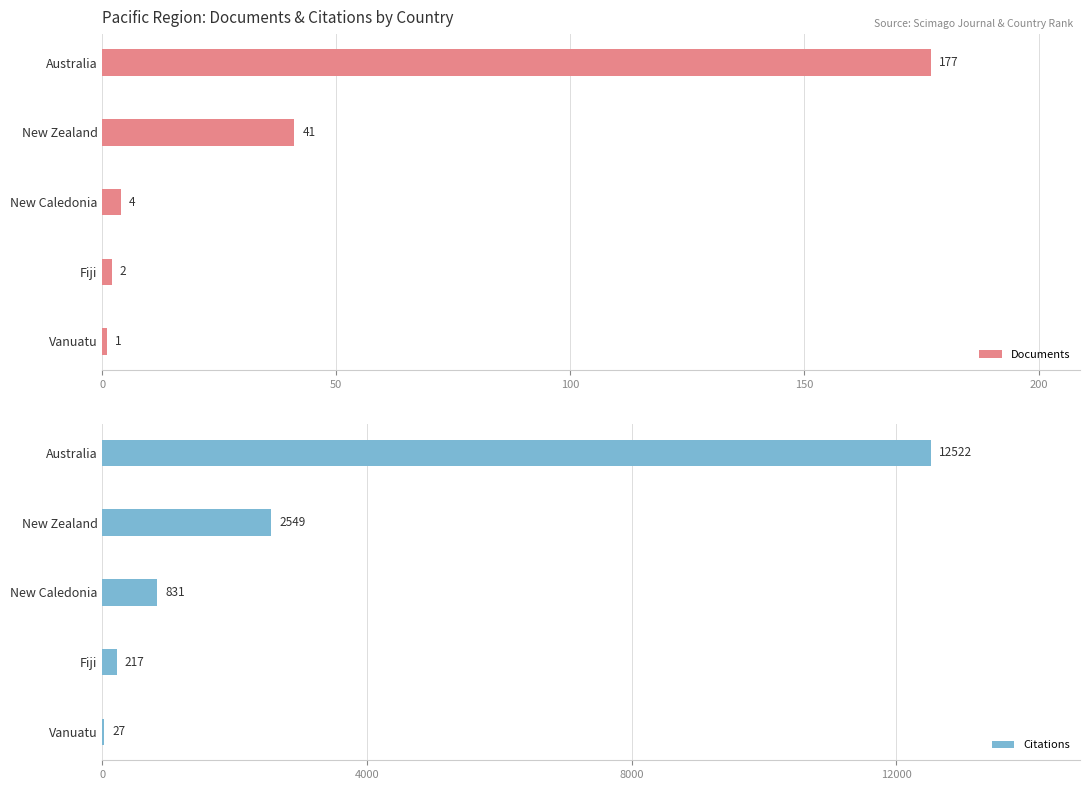

How many data points in Citations are less than 831?

2